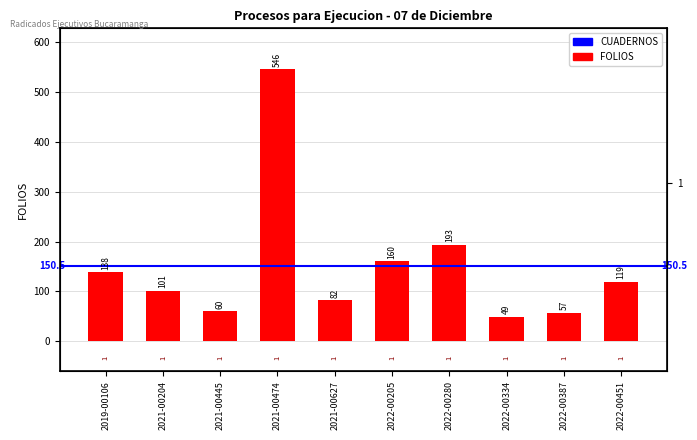

What is the change in value from 2019-00106 to 2021-00204?

-37